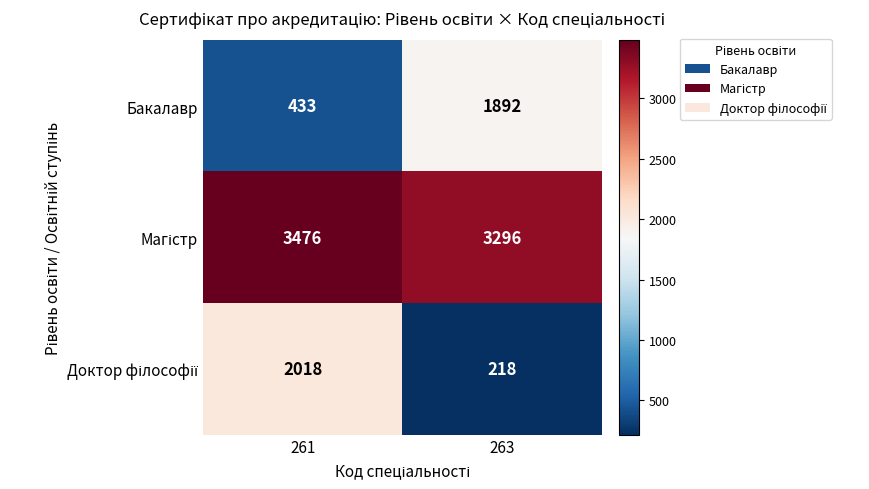

True or false: Бакалавр has a value of 1892 at 263.

True